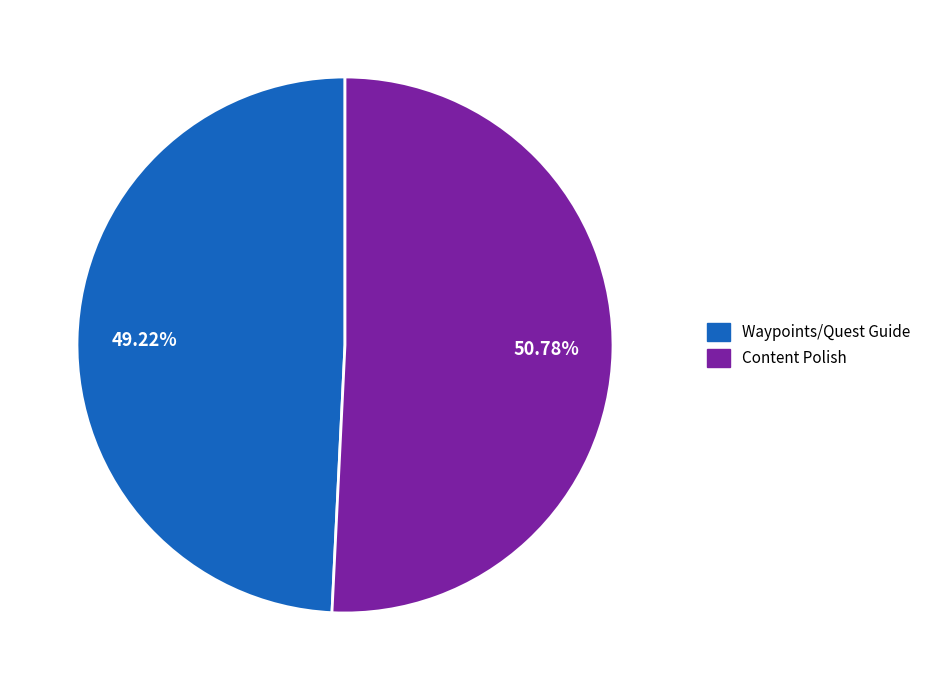

To the nearest percent, what portion does Content Polish represent?

51%